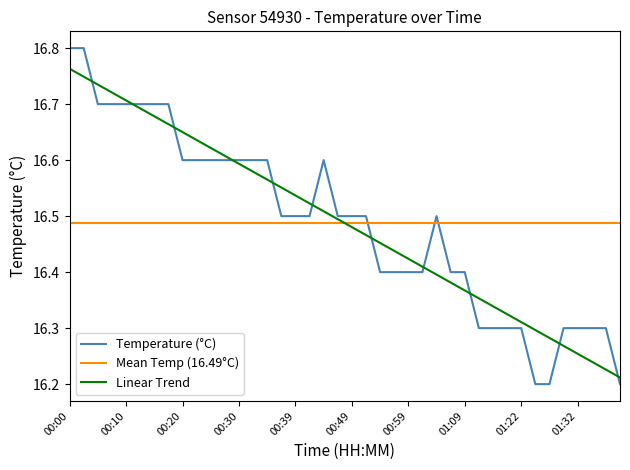

List the labels in order of value, largest first.

00:00, 00:03, 00:05, 00:08, 00:10, 00:13, 00:15, 00:18, 00:20, 00:22, 00:25, 00:27, 00:30, 00:32, 00:35, 00:44, 00:37, 00:39, 00:42, 00:47, 00:49, 00:52, 01:04, 00:54, 00:57, 00:59, 01:01, 01:06, 01:09, 01:14, 01:17, 01:19, 01:22, 01:29, 01:32, 01:34, 01:37, 01:24, 01:27, 01:39